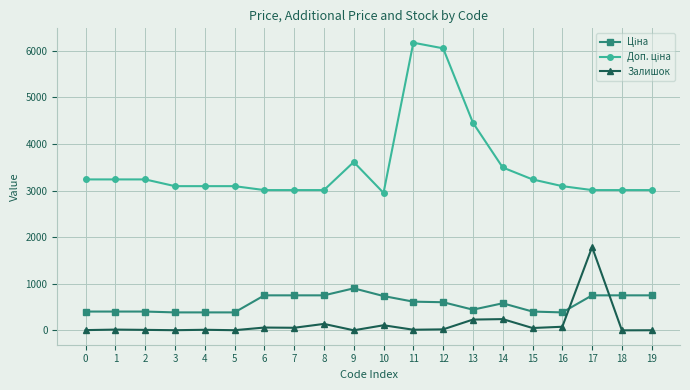

How many lines are shown in the chart?

3